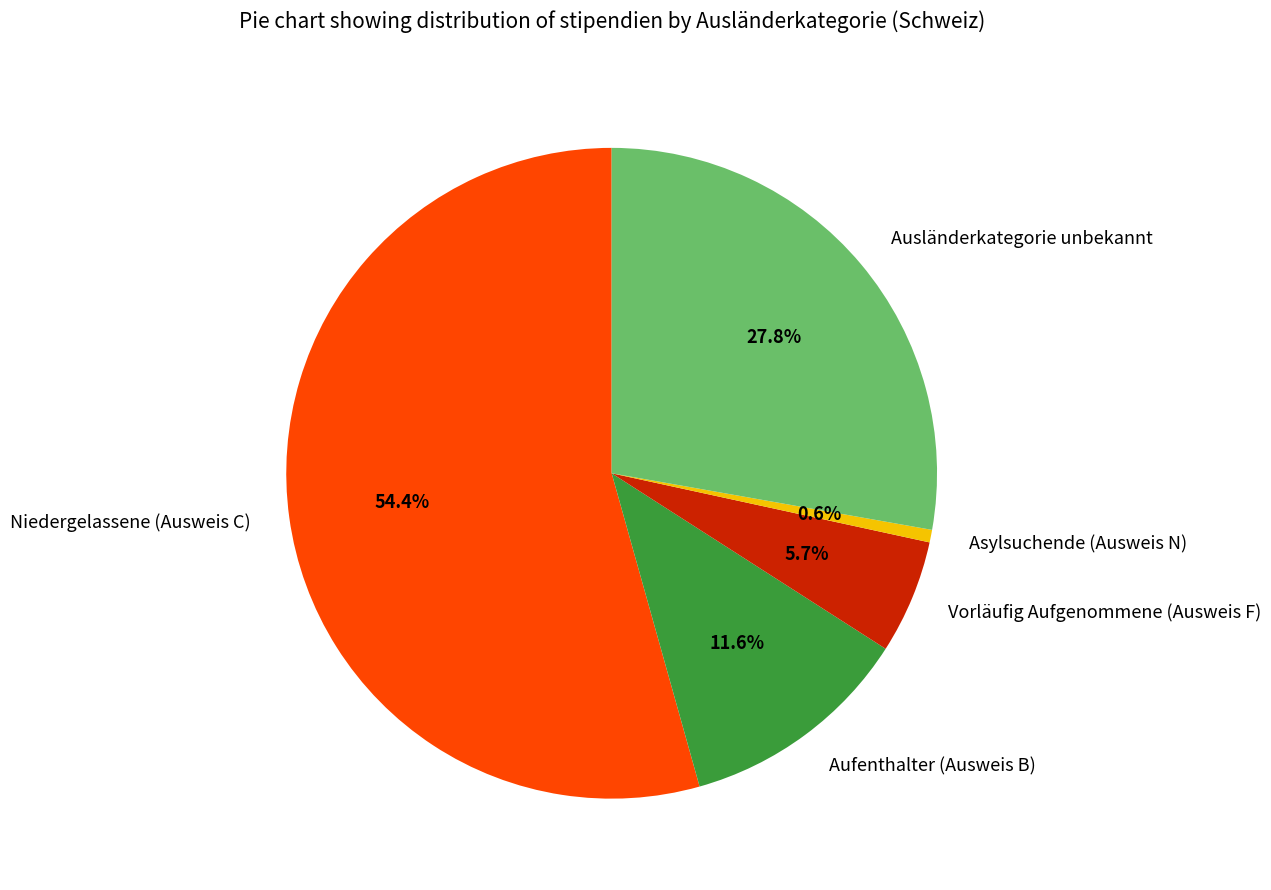

Is there a majority slice in this chart?

Yes